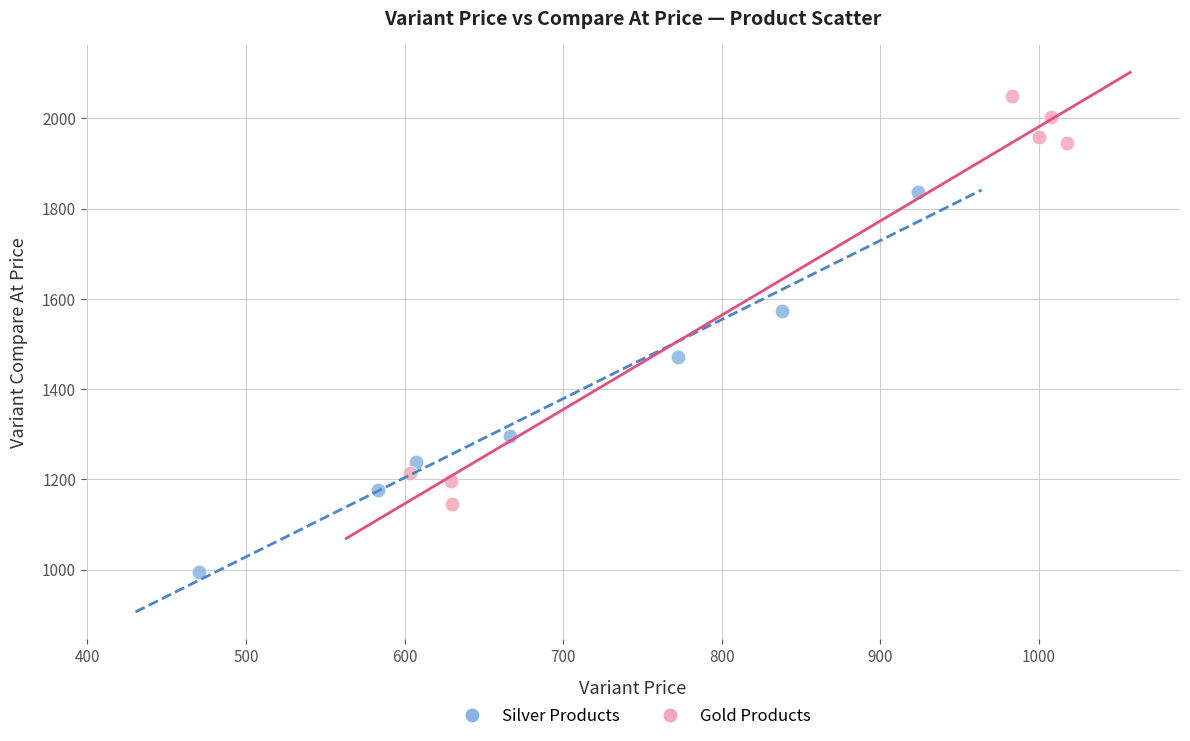

Which series contains the highest Y value?

Gold Products